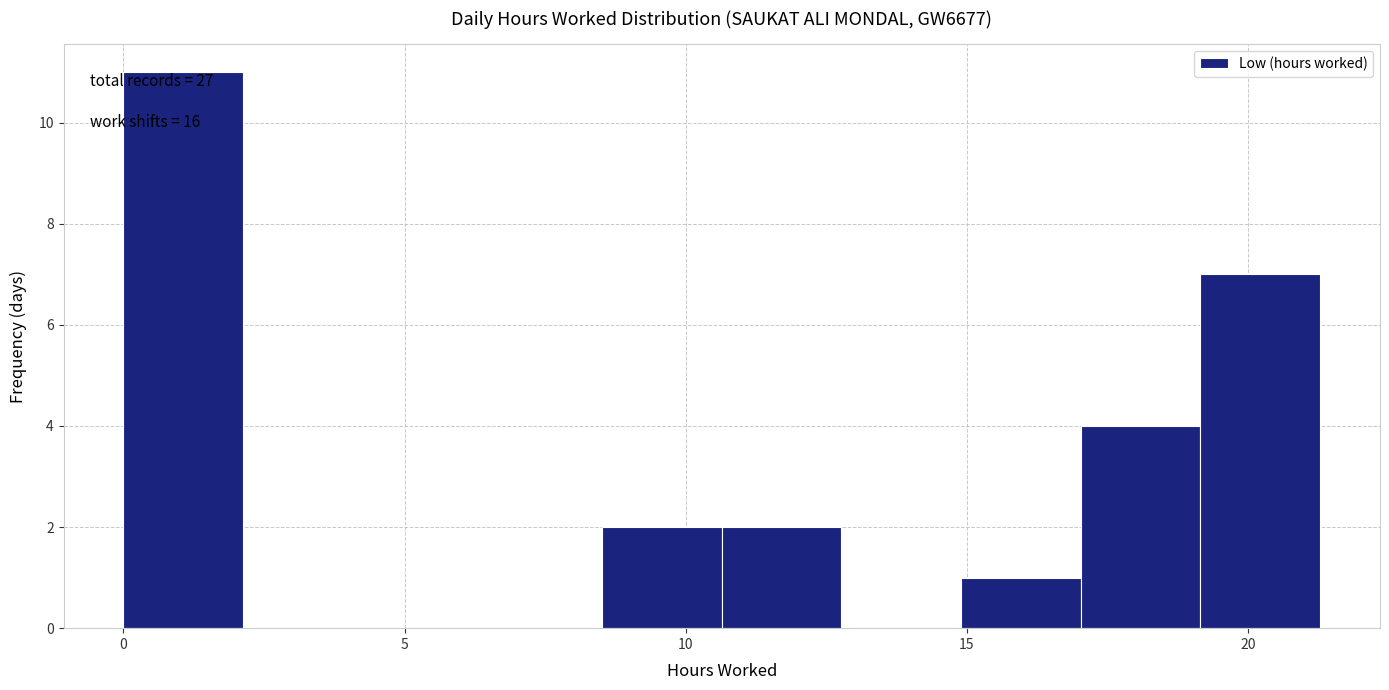

Which range on the x-axis has the tallest bar?

0.0 to 2.0